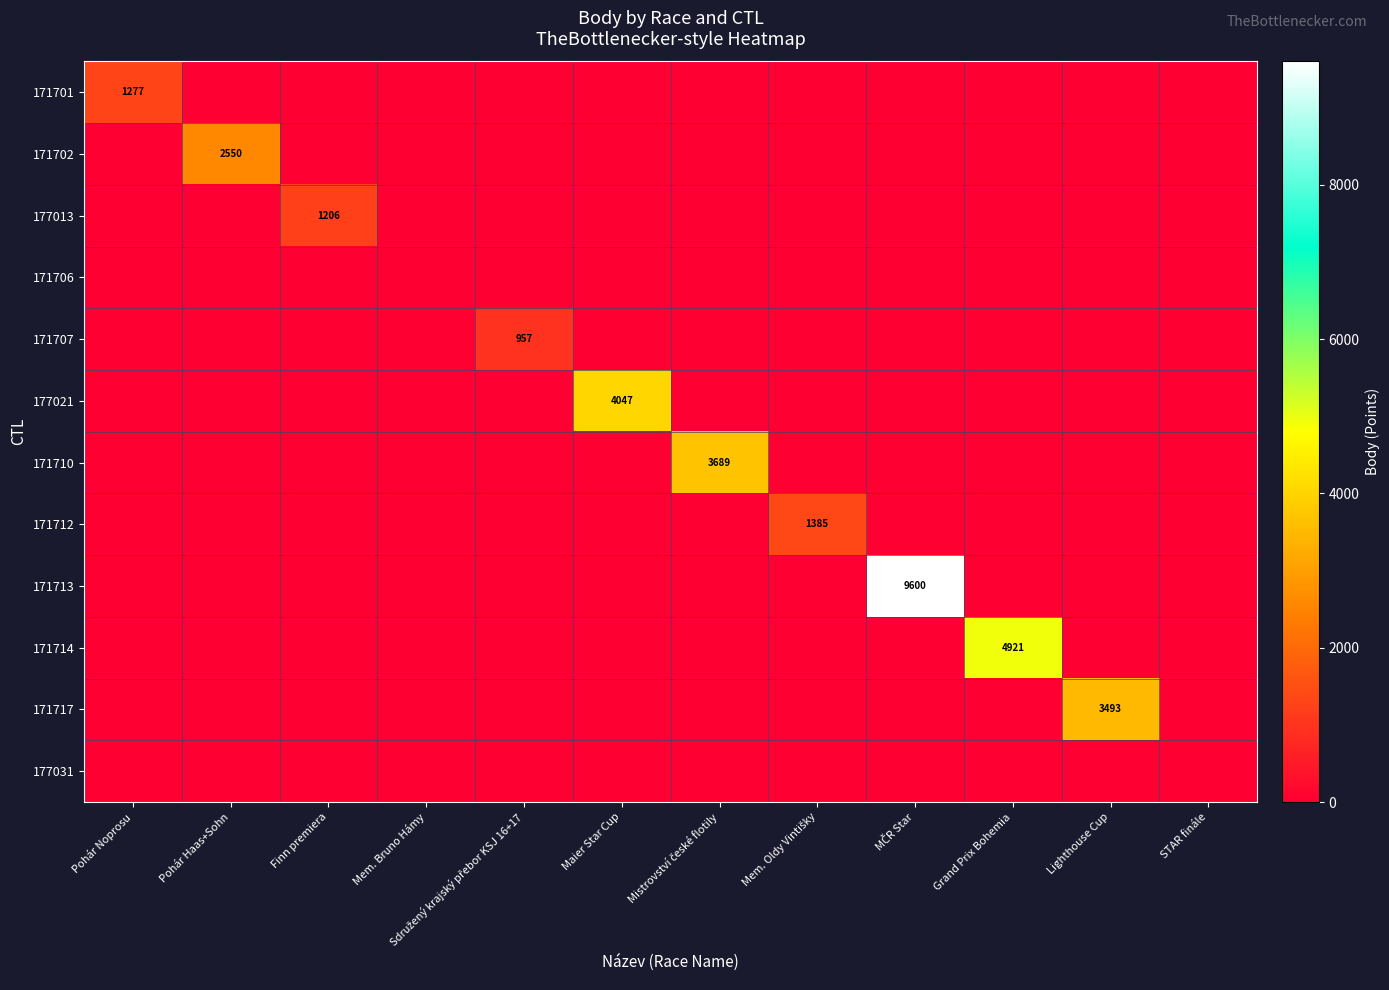

At which label does 177013 reach its peak?

Finn premiera